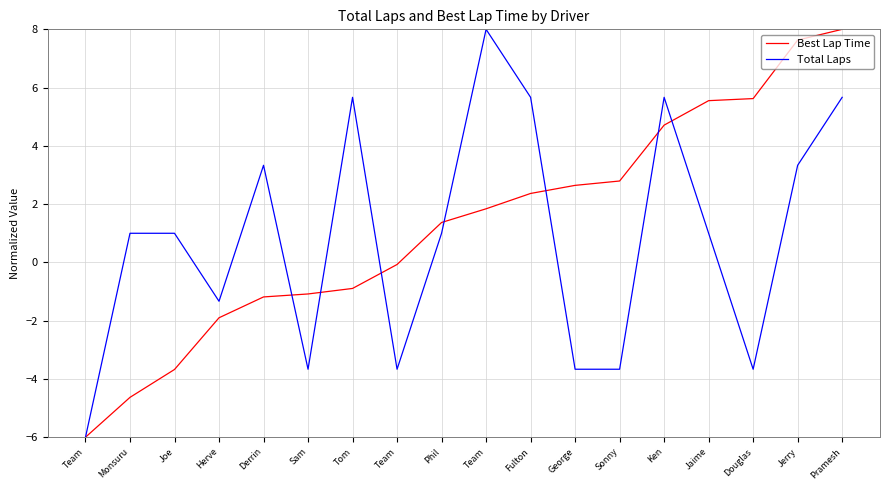

Does the chart have visible grid lines?

Yes